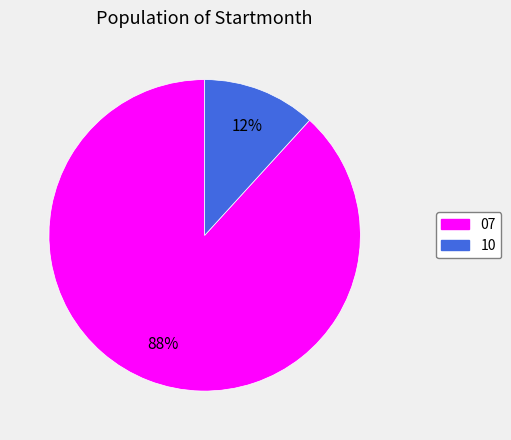

What is the smallest slice in the pie chart?

10